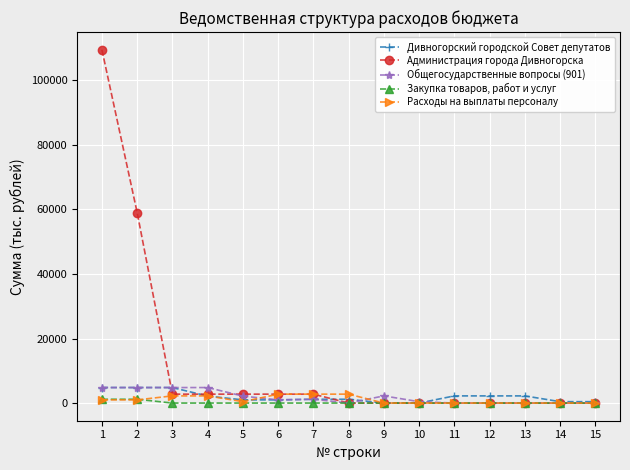

The value of Администрация города Дивногорска at 14 is -41362.0. True or false?

False